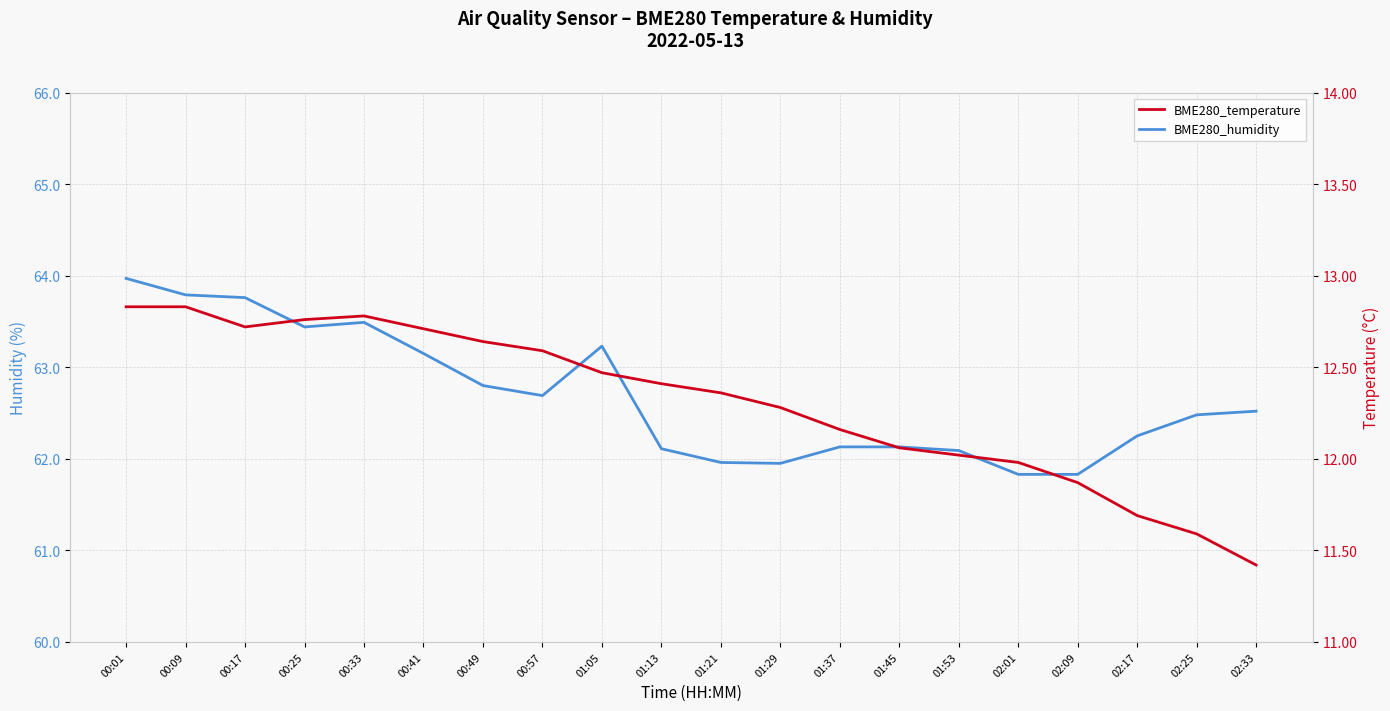

What is the greatest value displayed?

64.0